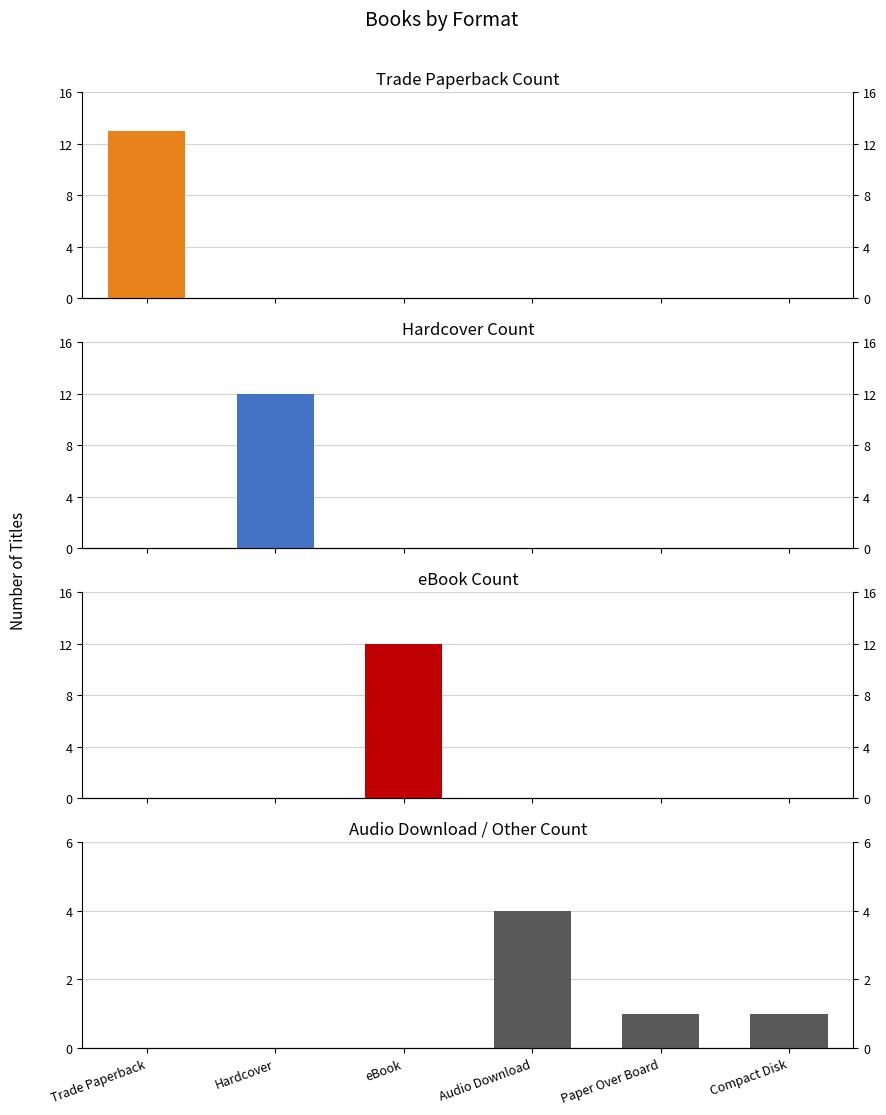

Reading left to right, extract all data points from this chart.

Trade Paperback: 13	0	0	0	0	0
Hardcover: 0	12	0	0	0	0
eBook: 0	0	12	0	0	0
Audio & Other: 0	0	0	4	1	1